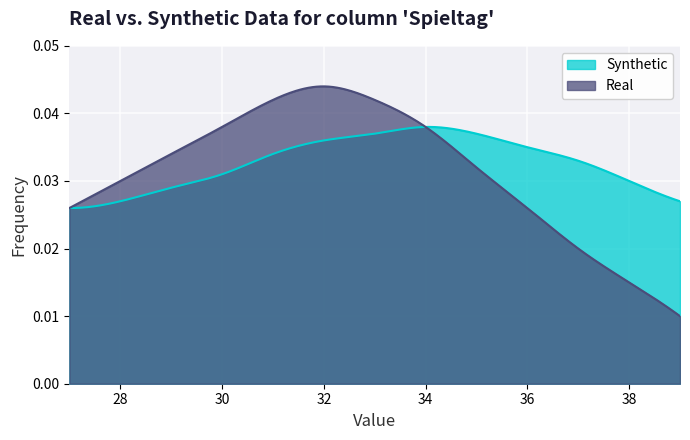

How many lines are shown in the chart?

2